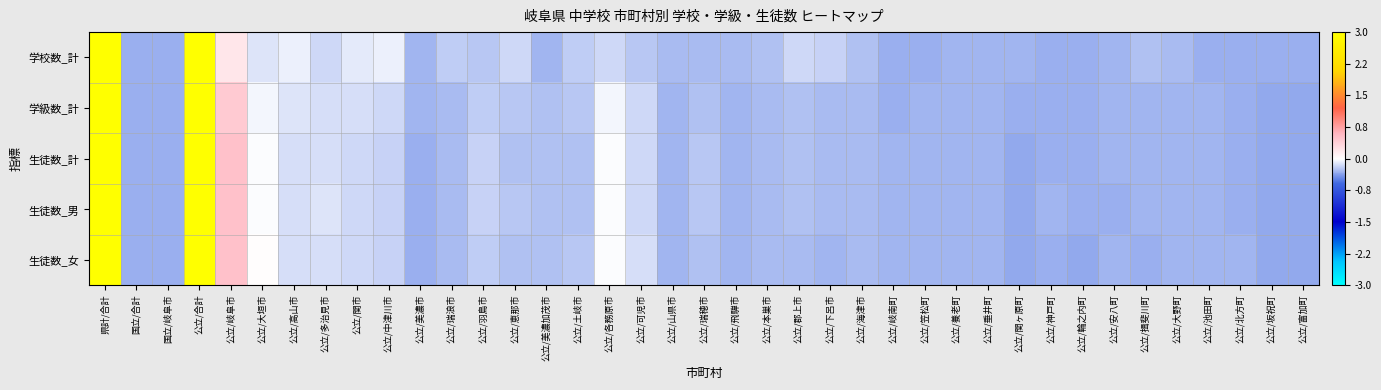

At how many categories does at least one series exceed 3?

2